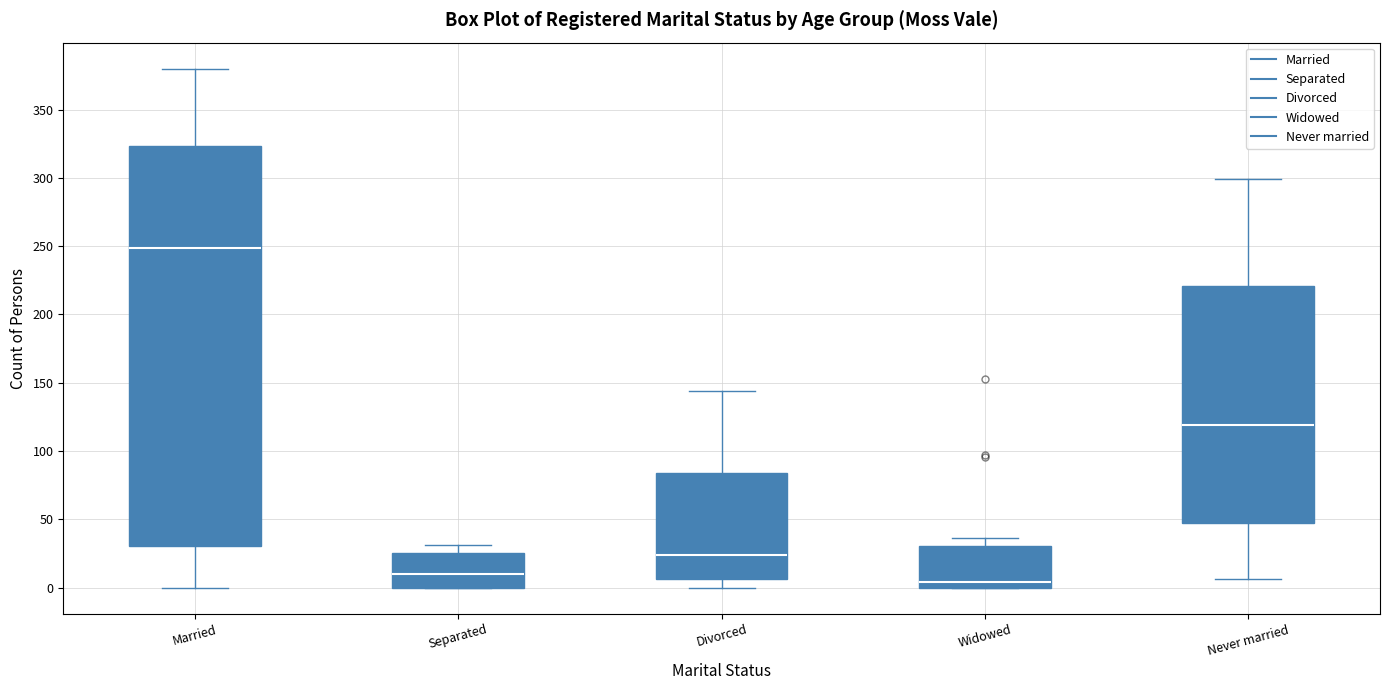

Which box has the lowest median line?

Widowed